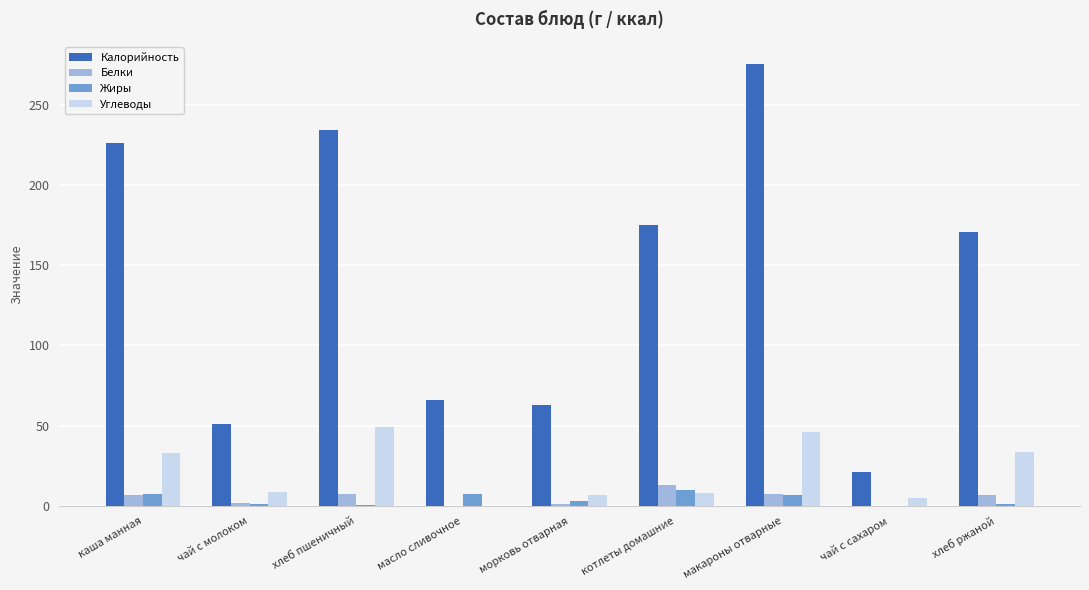

What is the difference between the Углеводы values at каша манная and масло сливочное?

32.8